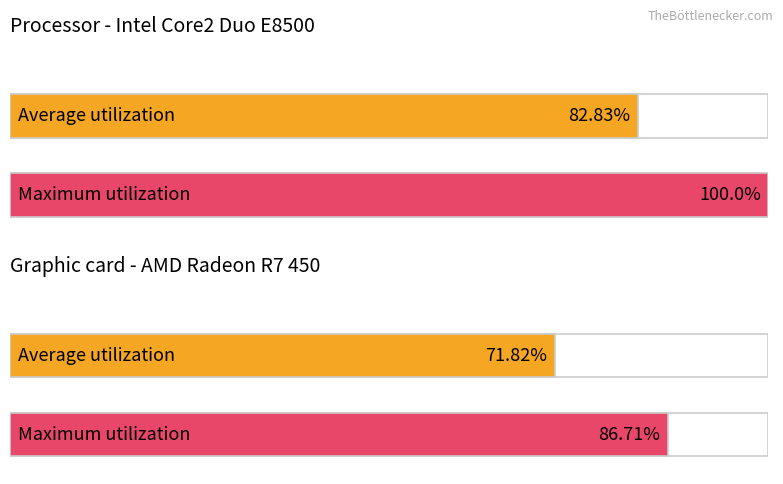

What are all the series names shown in the legend?

Average utilization, Maximum utilization